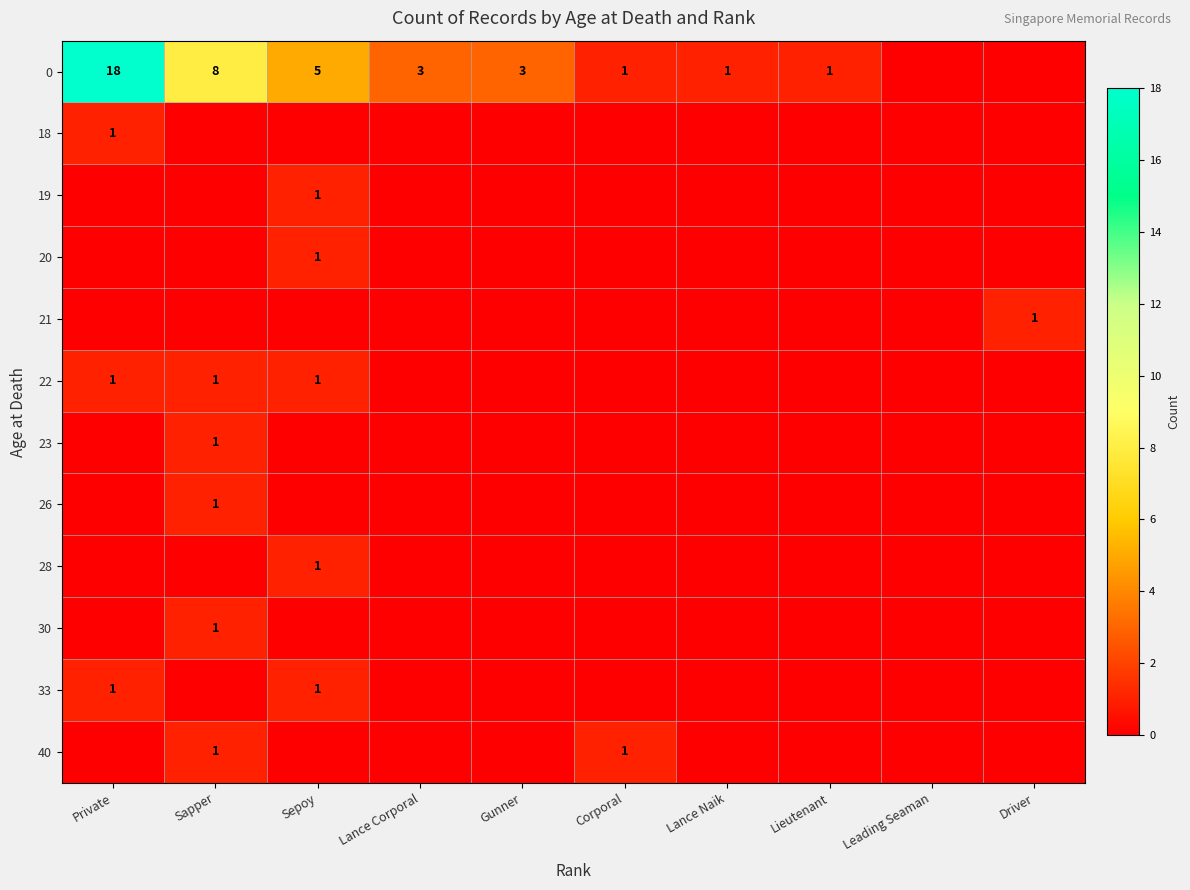

The value of 21 at Driver is 0. True or false?

False